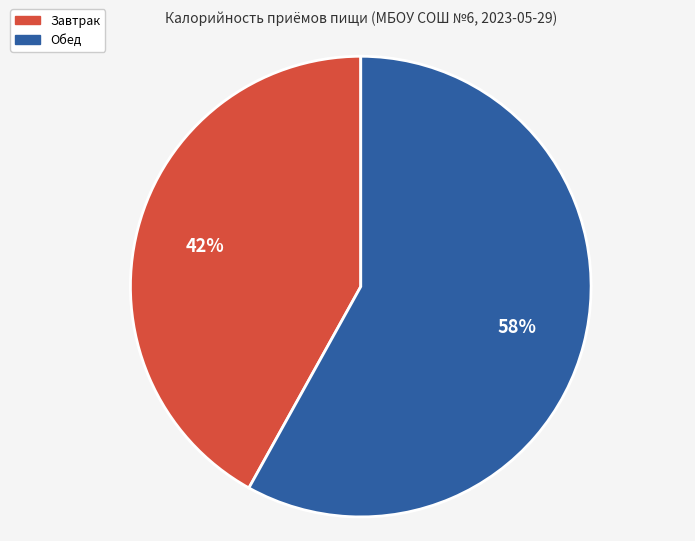

Does Завтрак account for over 50% of the chart?

No